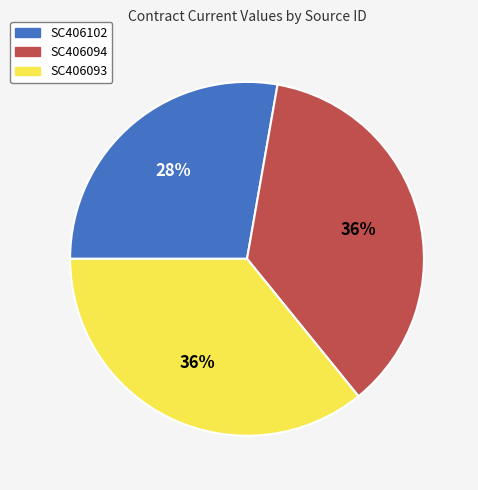

What is the ratio of the value at SC406102 to the value at SC406094?

0.8